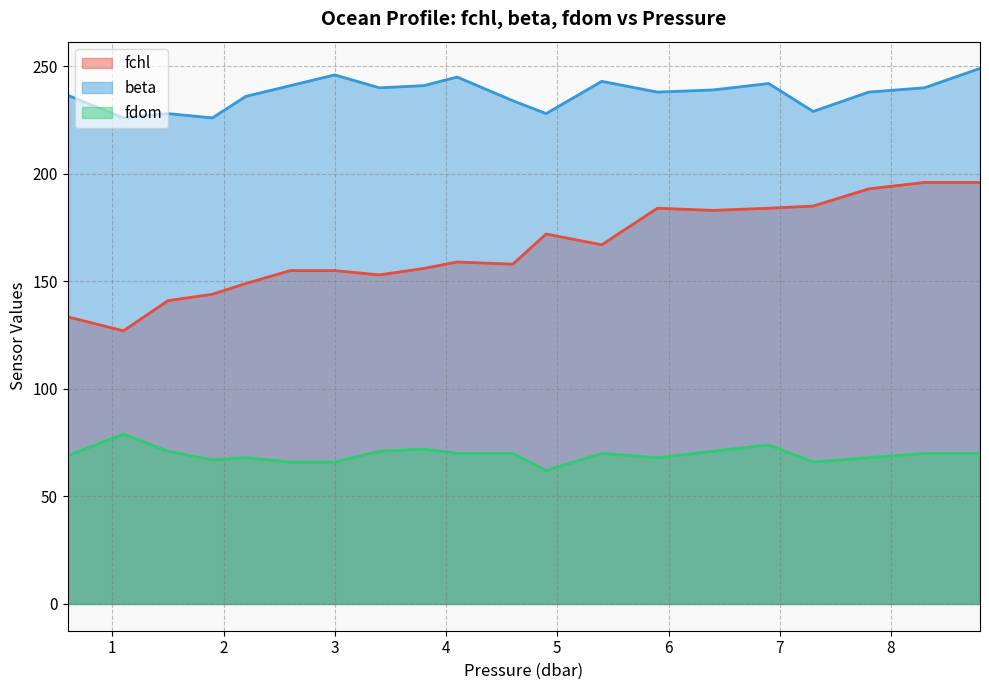

At which category does fchl reach its first local peak?

4.1